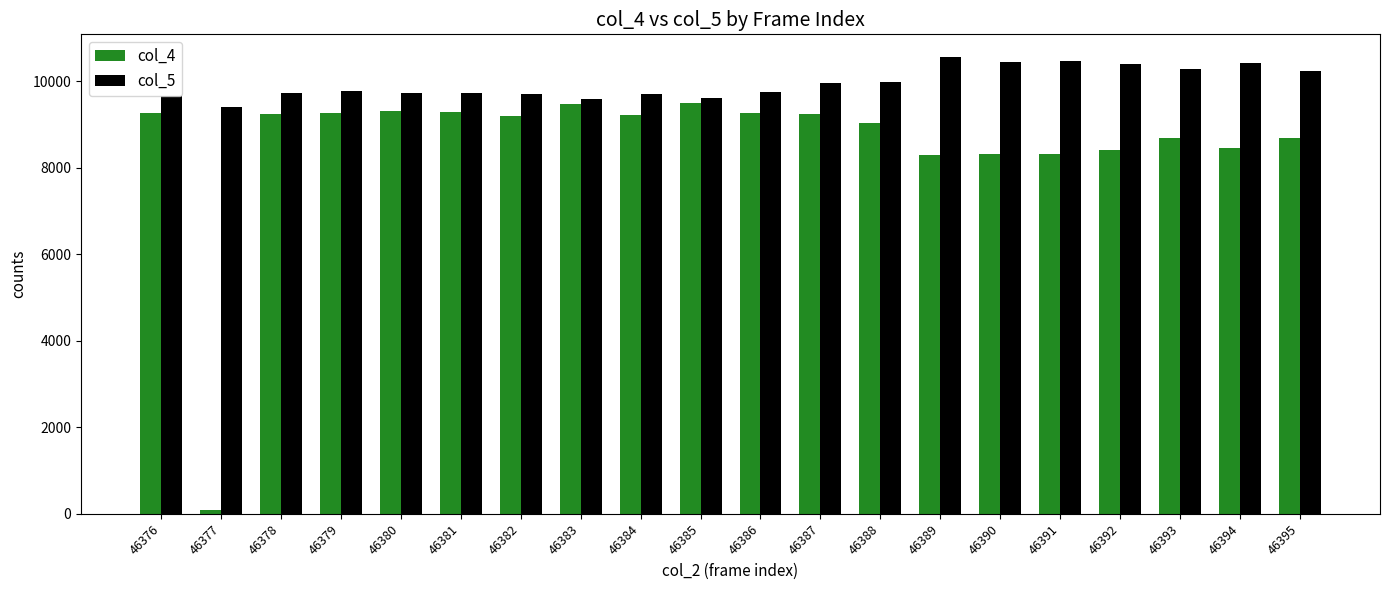

At which label does col_4 first exceed 9206?

46376